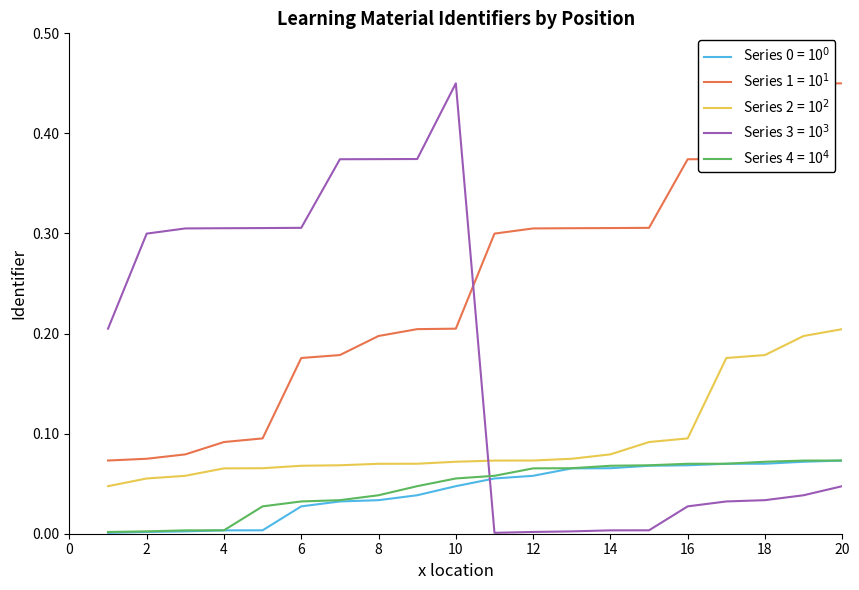

What are all the series names shown in the legend?

Series 0, Series 1, Series 2, Series 3, Series 4